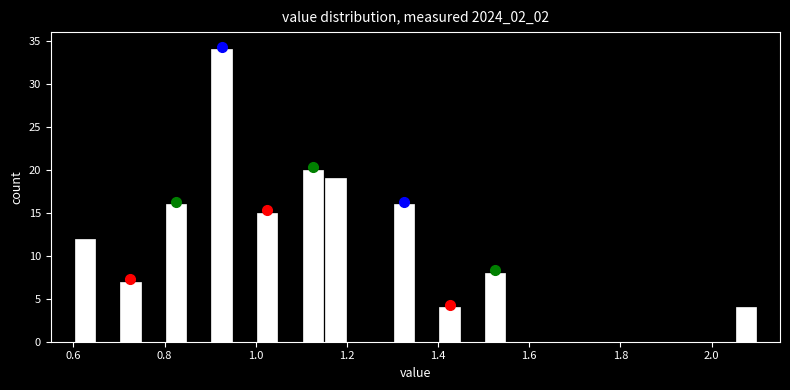

Read against the x-axis, roughly where is the centre of the tallest bar?

0.92